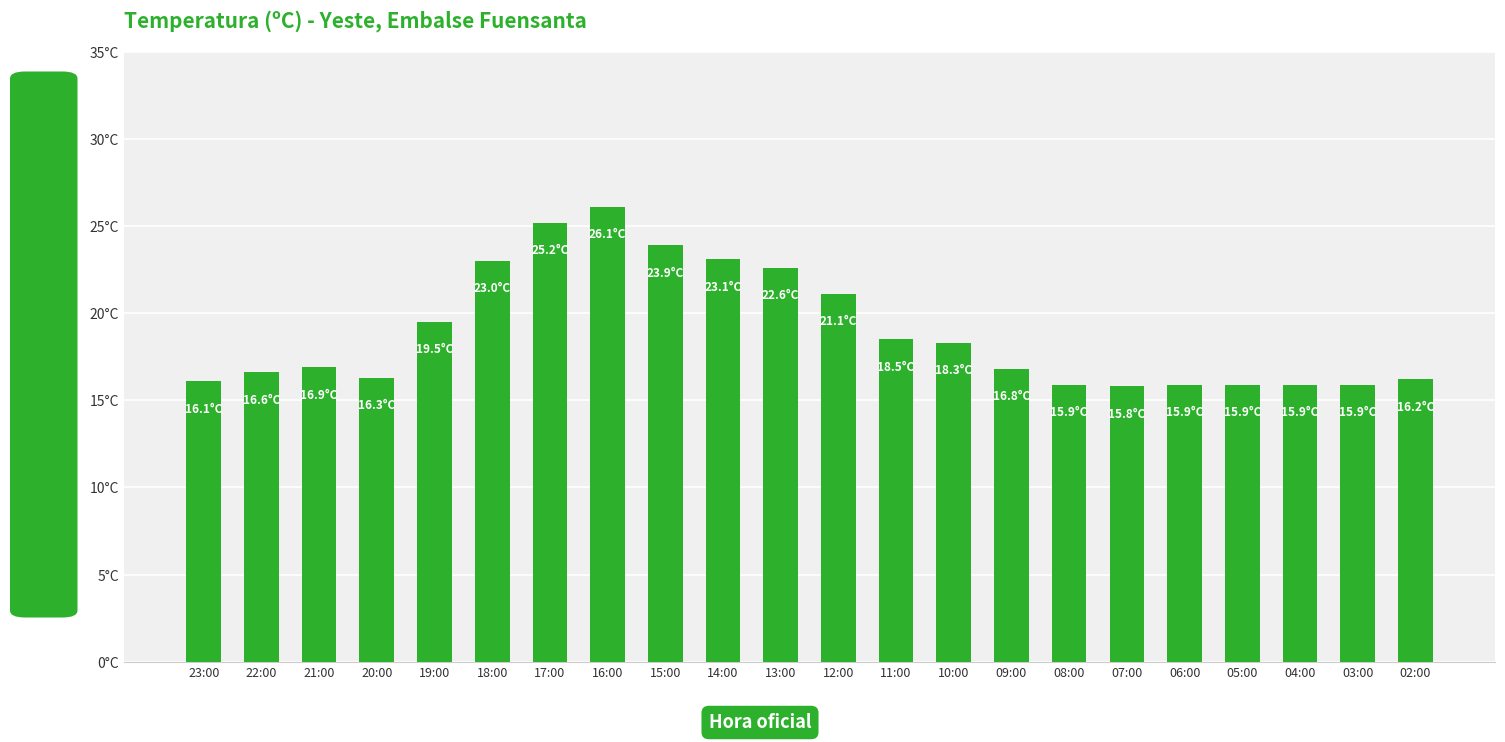

What is the value of the 2nd bar from the left?

16.6